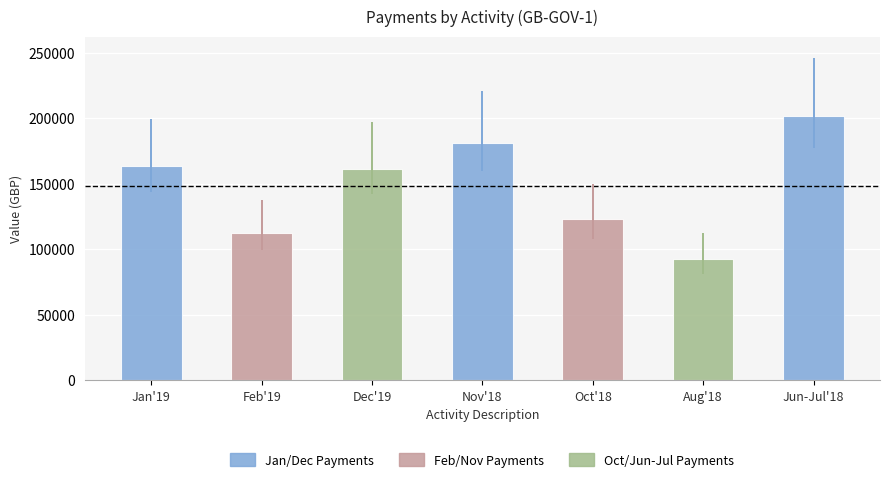

What is the greatest value displayed?

201801.7